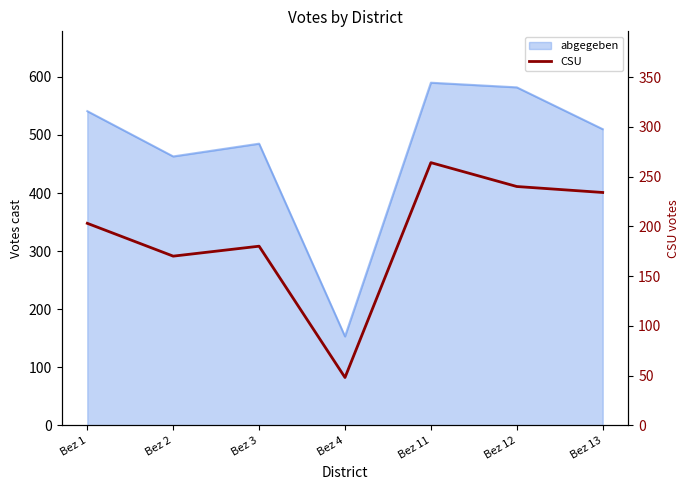

True or false: the data shows 180 at Bez 3.

True